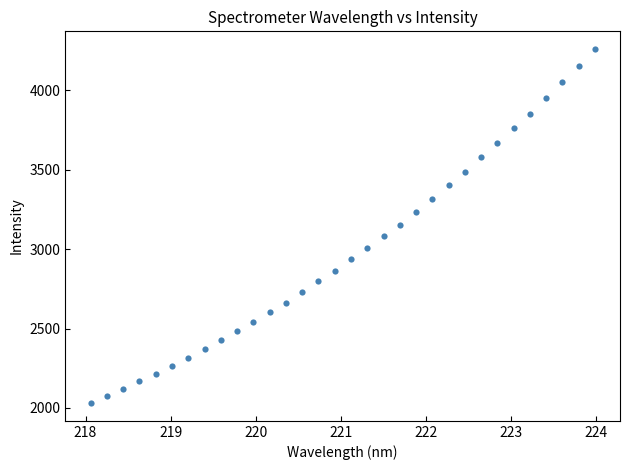

What is the range of X values (max minus min)?

5.9